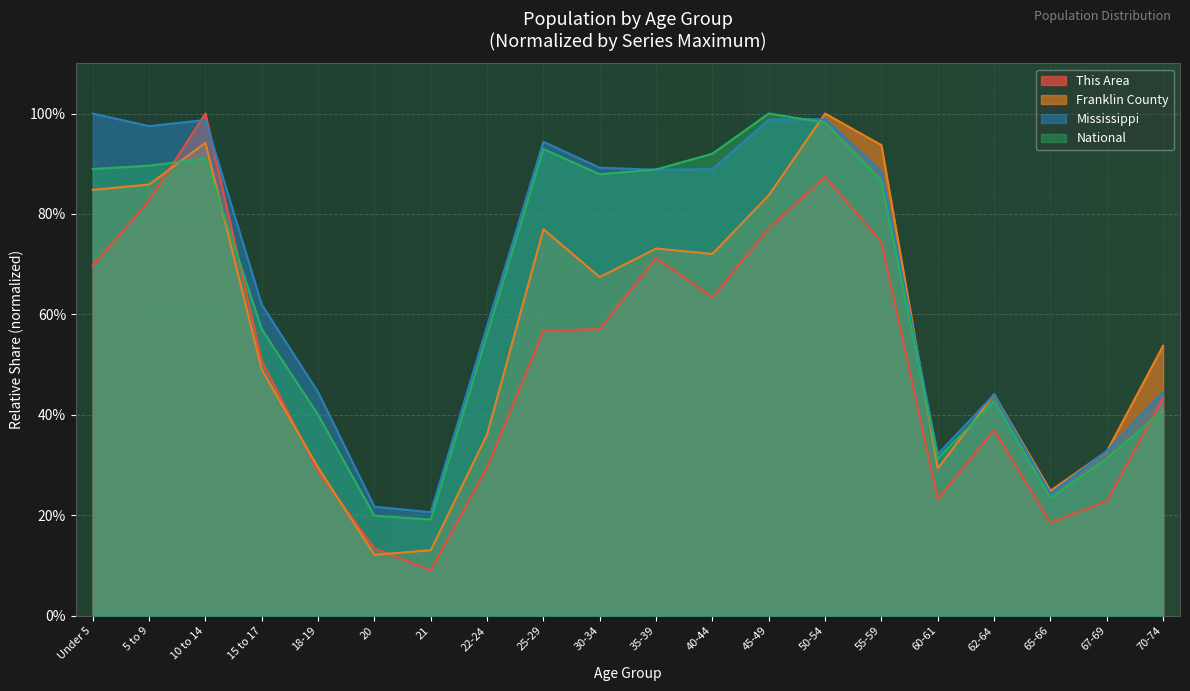

At which label does National reach its peak?

45-49